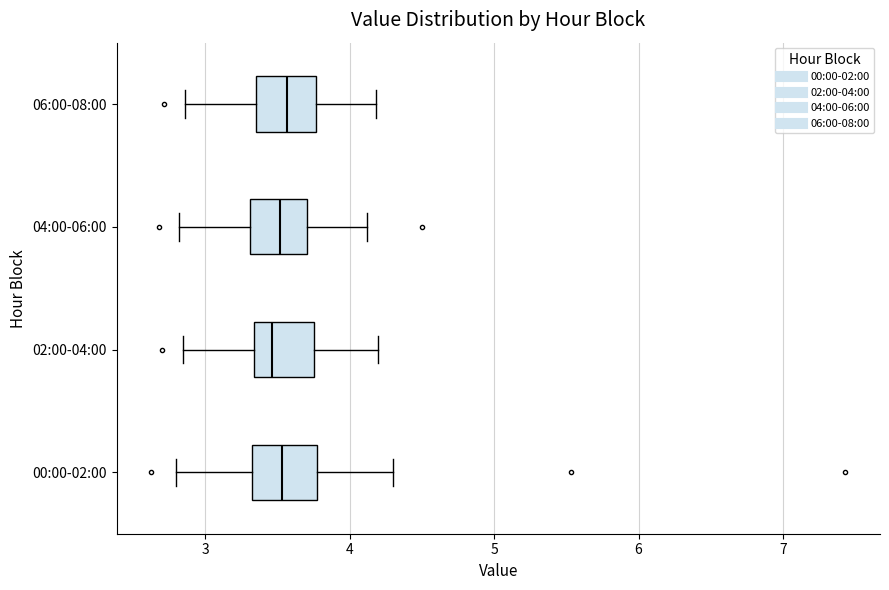

Reading bottom to top, transcribe this box plot: for each box, give where its median line is, the range the box spans, and where its two whiskers end, as read against the x-axis. The values are not printed on the chart, so give them approximately, as read against the axis.

00:00-02:00: median 3.5, box 3.3 to 3.8, whiskers 2.8 to 4.3
02:00-04:00: median 3.5, box 3.3 to 3.8, whiskers 2.9 to 4.2
04:00-06:00: median 3.5, box 3.3 to 3.7, whiskers 2.8 to 4.1
06:00-08:00: median 3.6, box 3.4 to 3.8, whiskers 2.9 to 4.2